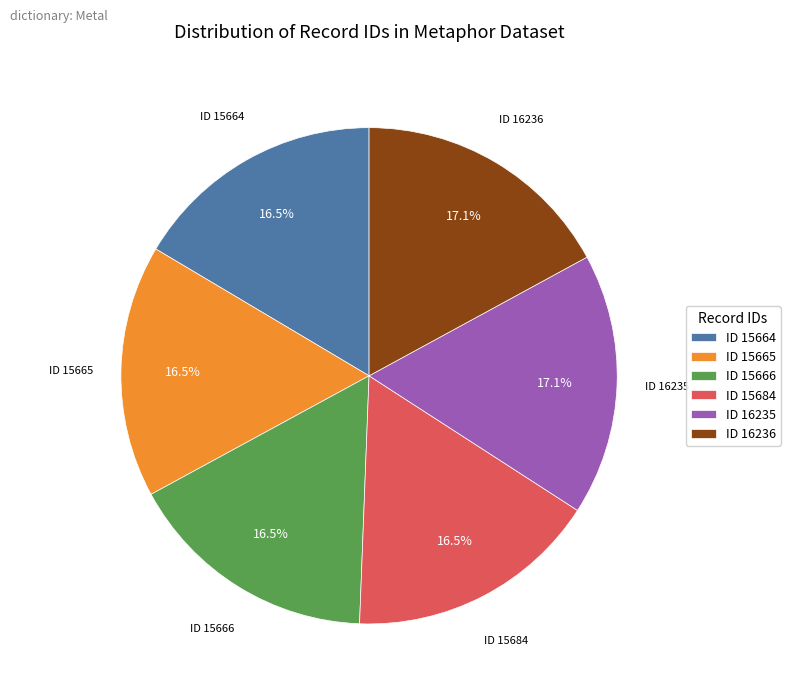

Is ID 15684 the majority of the pie?

No